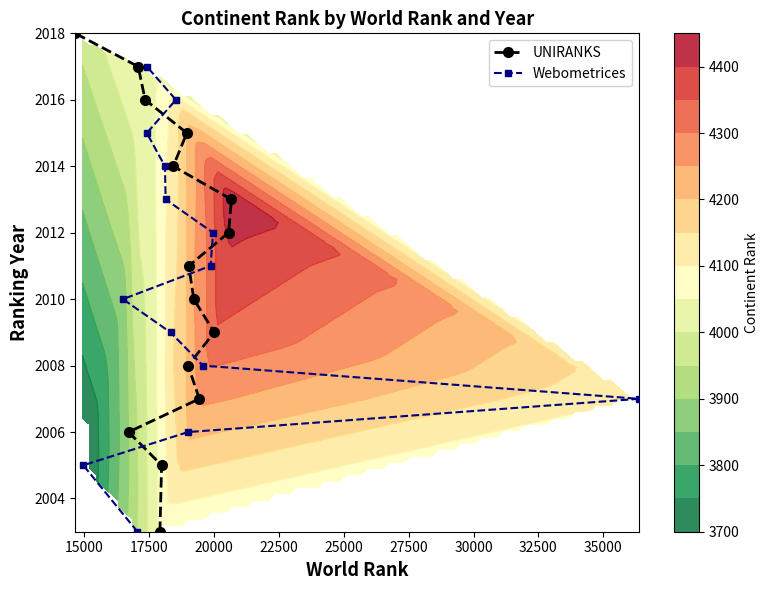

Rank the series at 2010 from lowest to highest value.

Webometrices, UNIRANKS